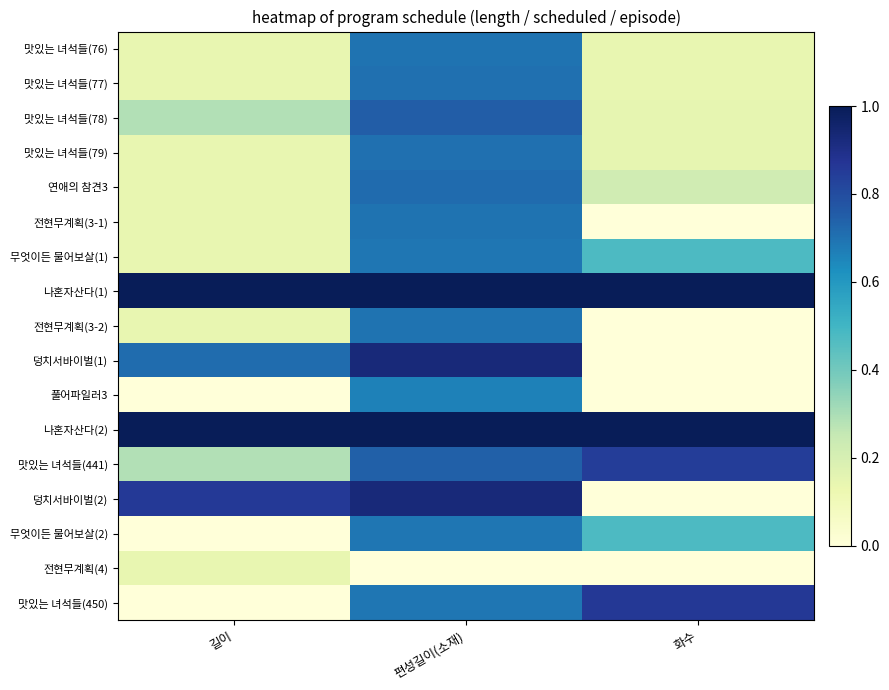

At 화수, list the series in order from largest to smallest.

나혼자산다(1), 나혼자산다(2), 맛있는 녀석들(450), 맛있는 녀석들(441), 무엇이든 물어보살(1), 무엇이든 물어보살(2), 연애의 참견3, 맛있는 녀석들(79), 맛있는 녀석들(78), 맛있는 녀석들(77), 맛있는 녀석들(76), 전현무계획(4), 전현무계획(3-1), 전현무계획(3-2), 풀어파일러3, 덩치서바이벌(1), 덩치서바이벌(2)